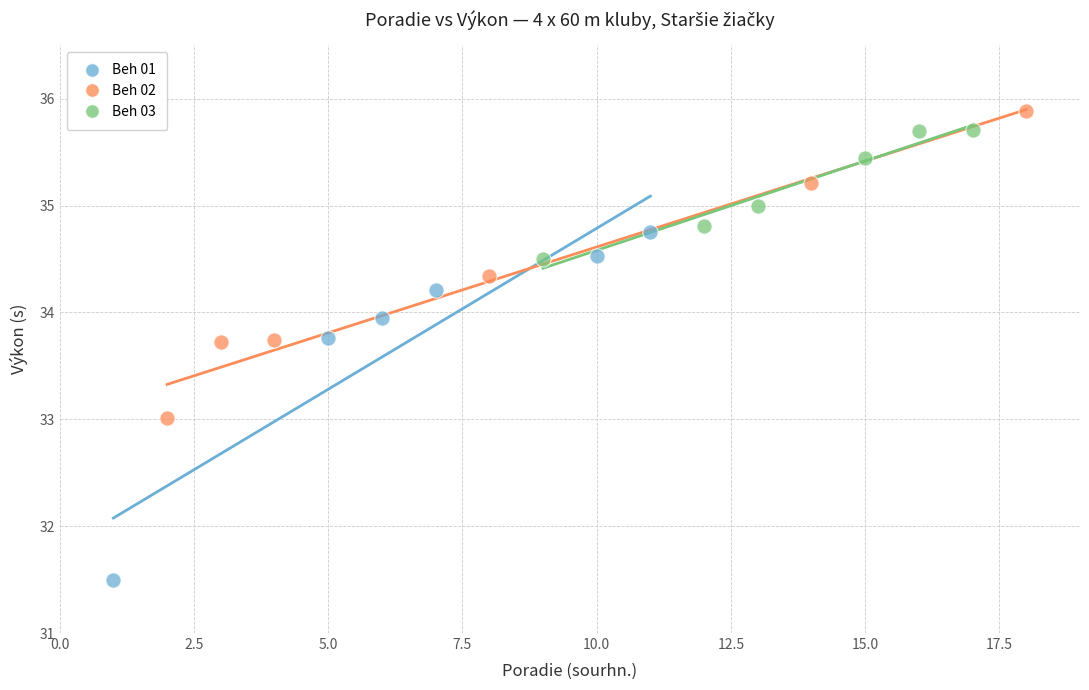

Which series contains the lowest Y value?

Beh 01